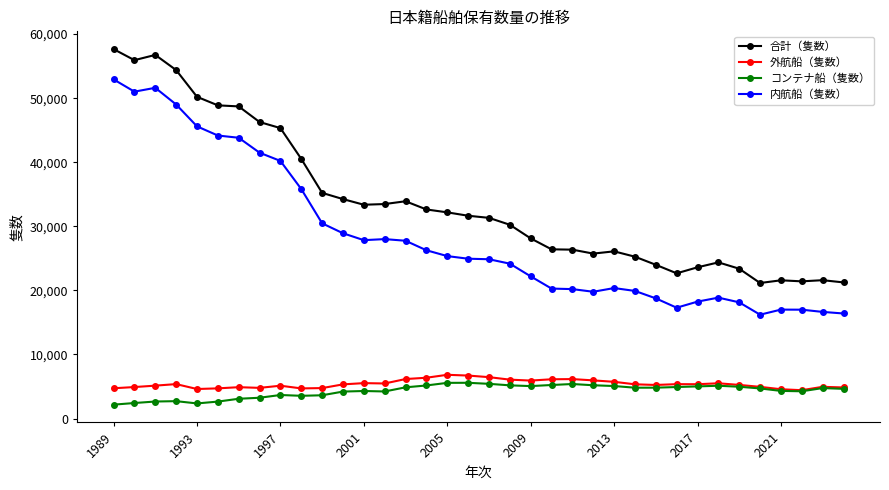

How many series are shown in this chart?

4